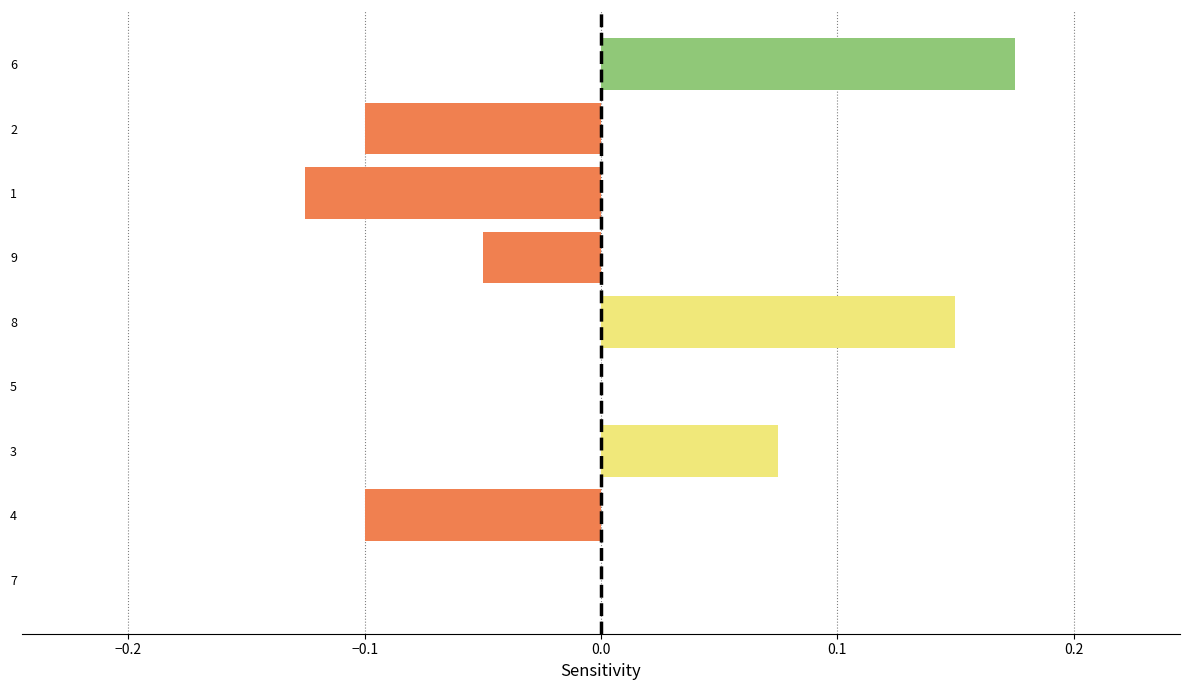

How many data points does each series have?

9